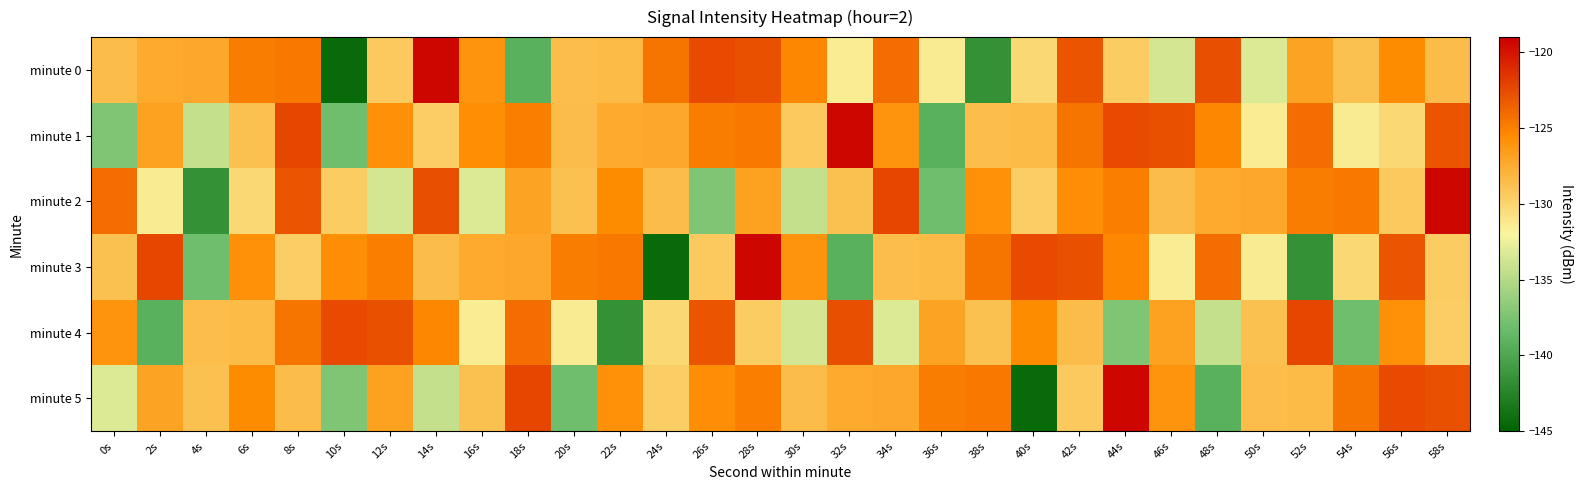

Count the number of data series in this chart.

6